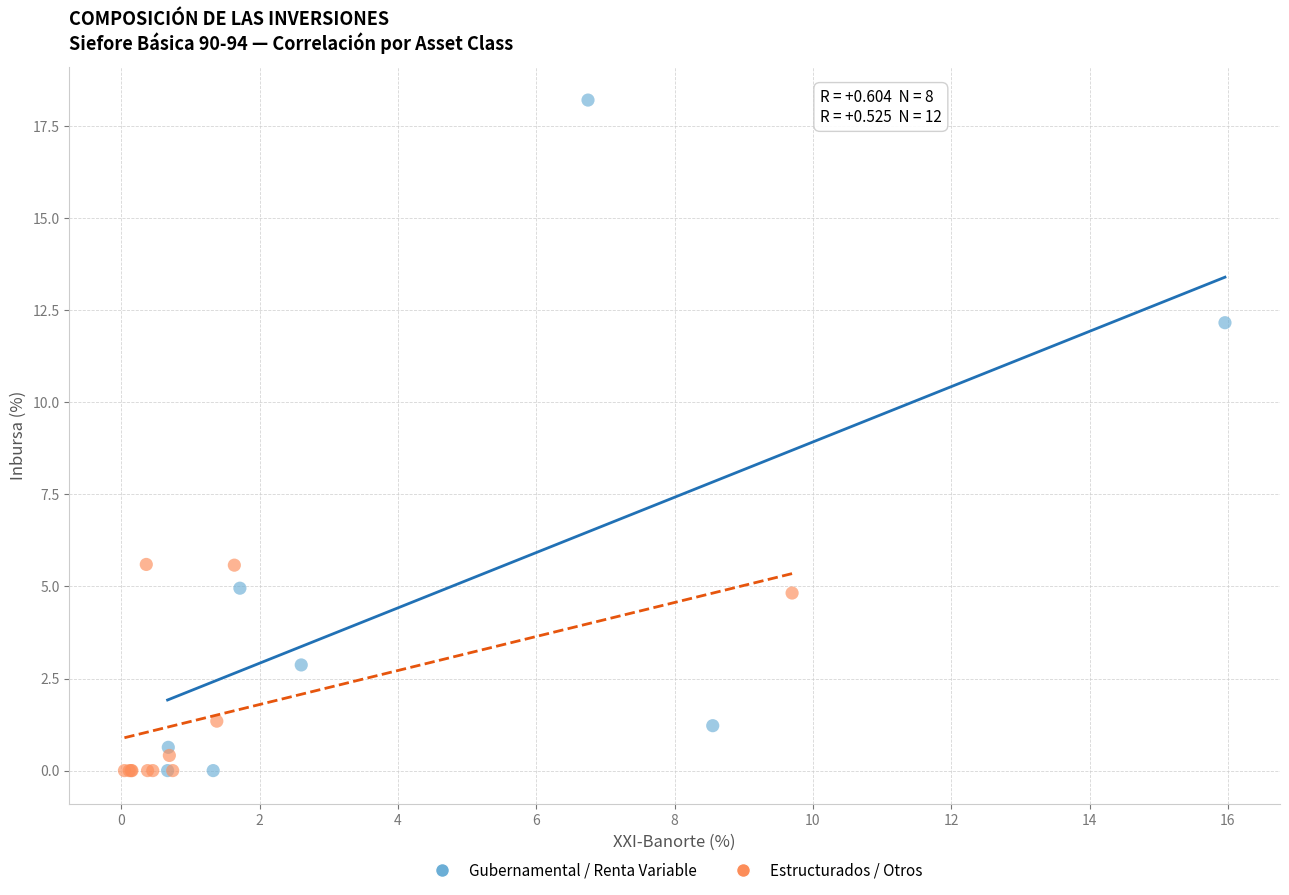

Which series has the widest spread of Y values?

Gubernamental / Renta Variable